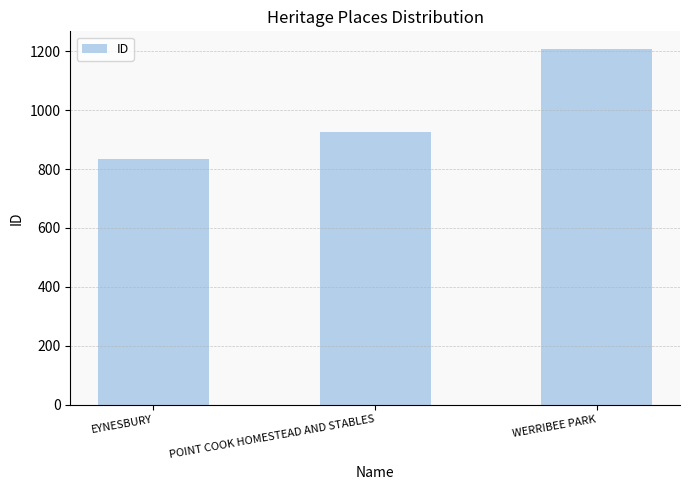

How many categories are shown in the chart?

3